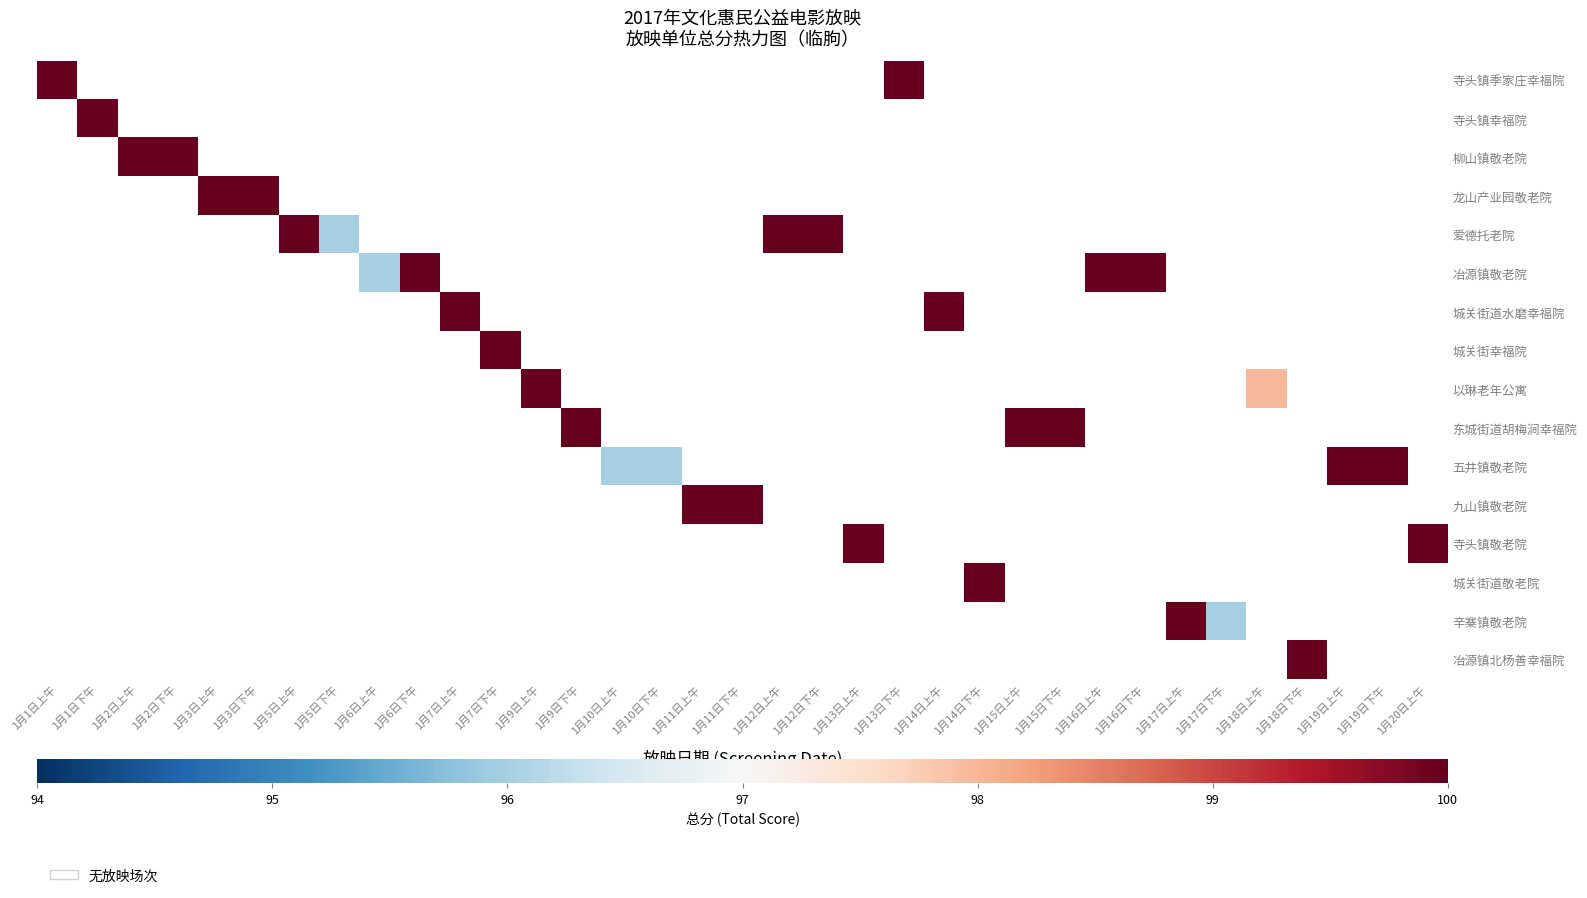

At how many categories does at least one series exceed 99?

29